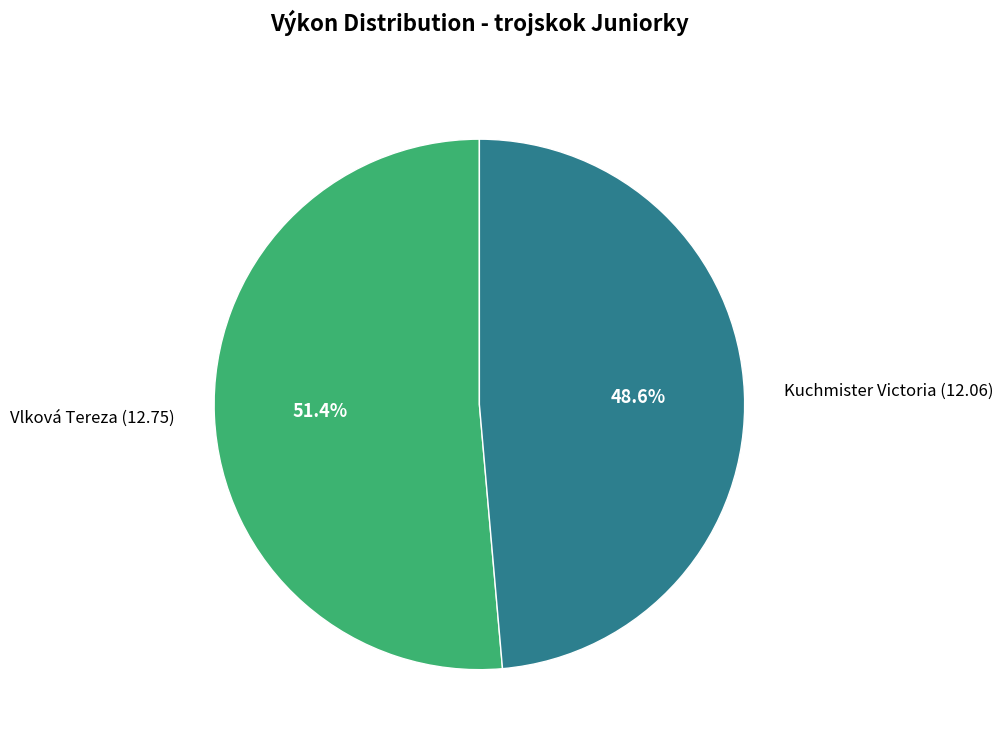

True or false: Kuchmister Victoria accounts for 49% of the total.

True